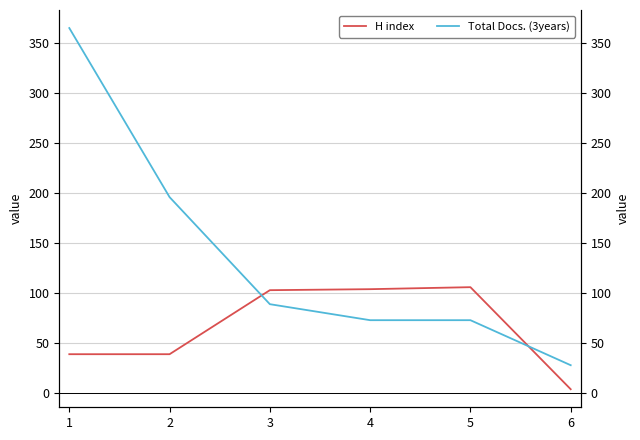

At which label is Total Docs. (3years) closest to 196?

2